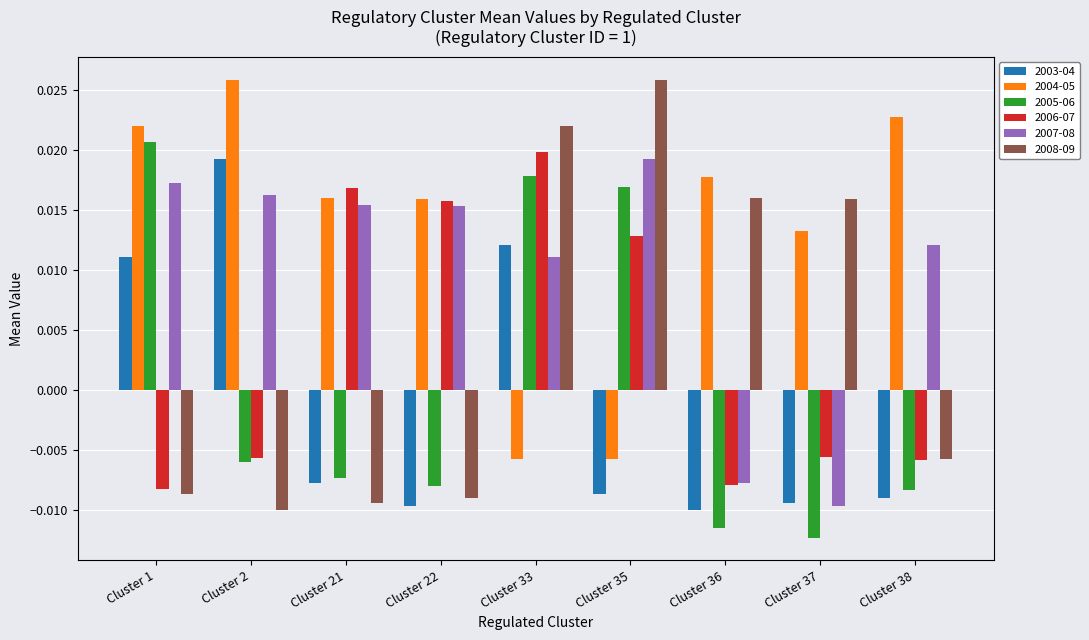

Does the chart contain any negative values?

Yes